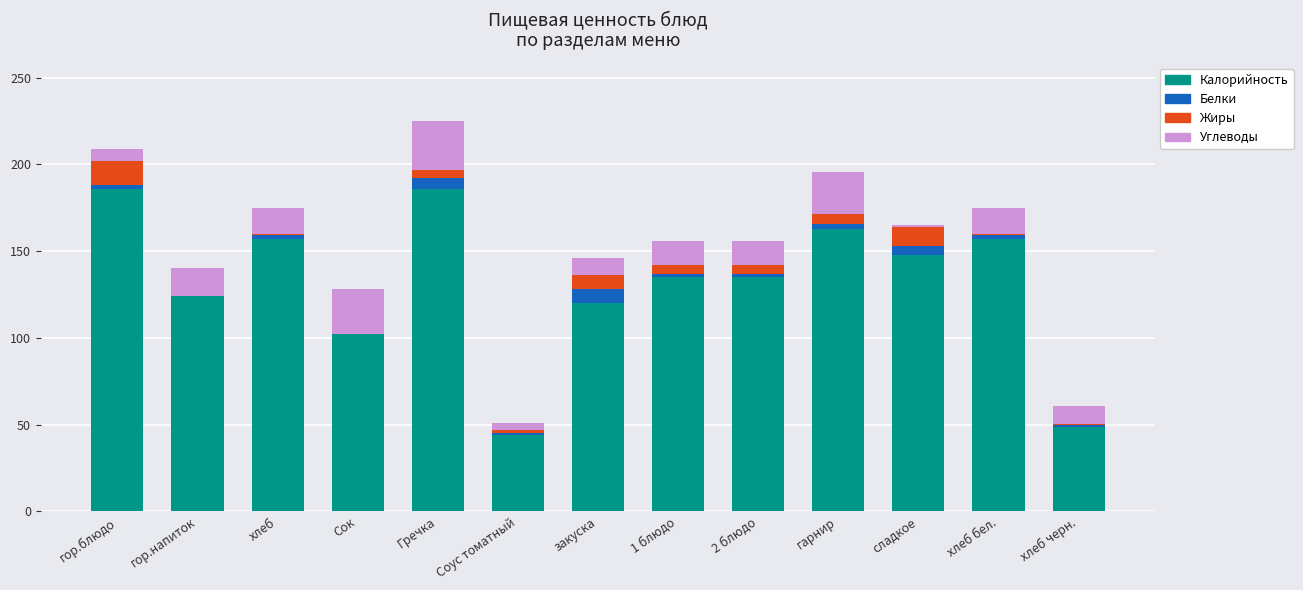

What is the maximum value for Калорийность?

186.0